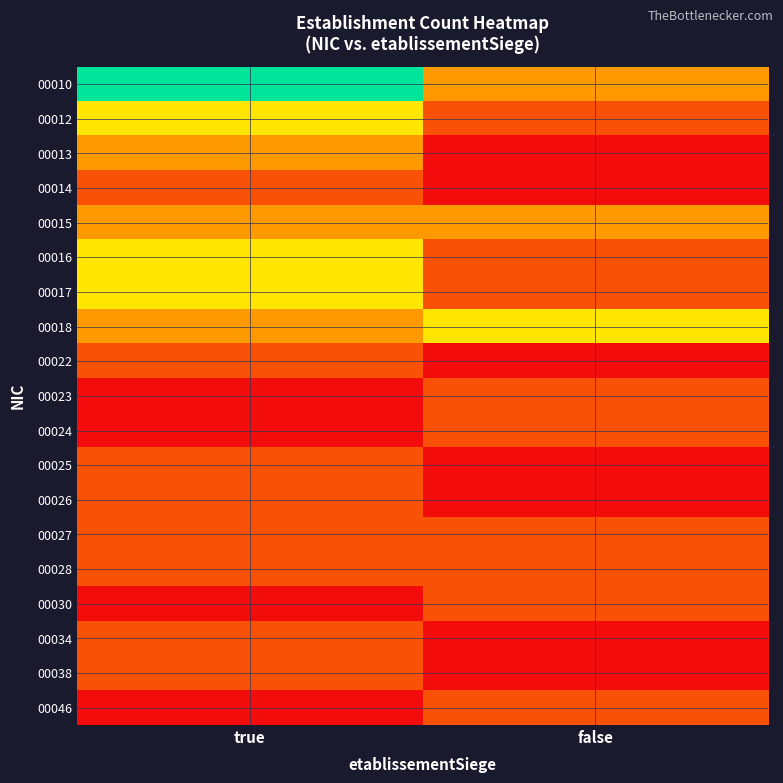

At true, list the series in order from largest to smallest.

00010, 00012, 00016, 00017, 00013, 00015, 00018, 00014, 00022, 00025, 00026, 00027, 00028, 00034, 00038, 00023, 00024, 00030, 00046